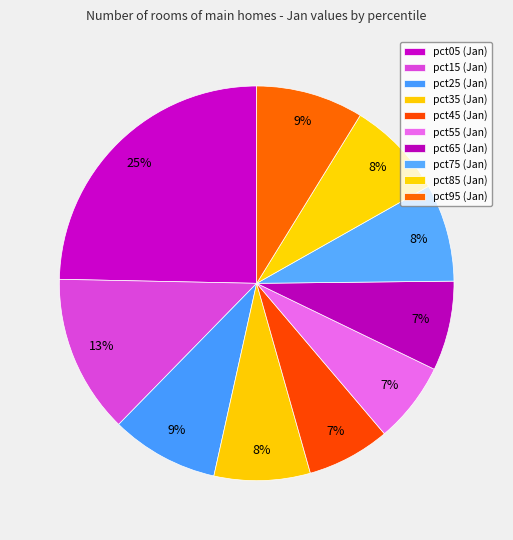

Count the number of slices in the pie.

10